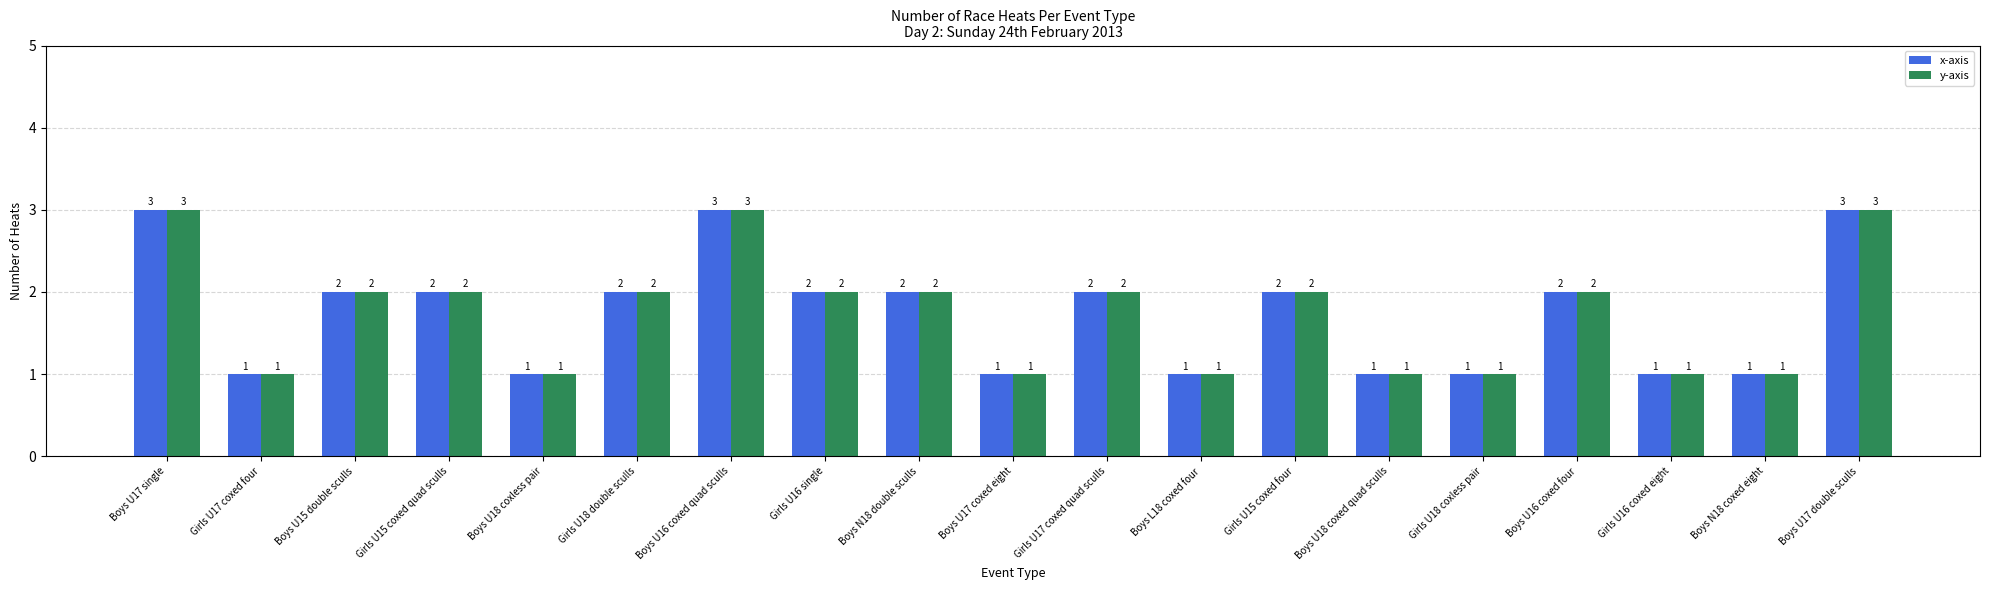

How many distinct data groups are displayed?

2